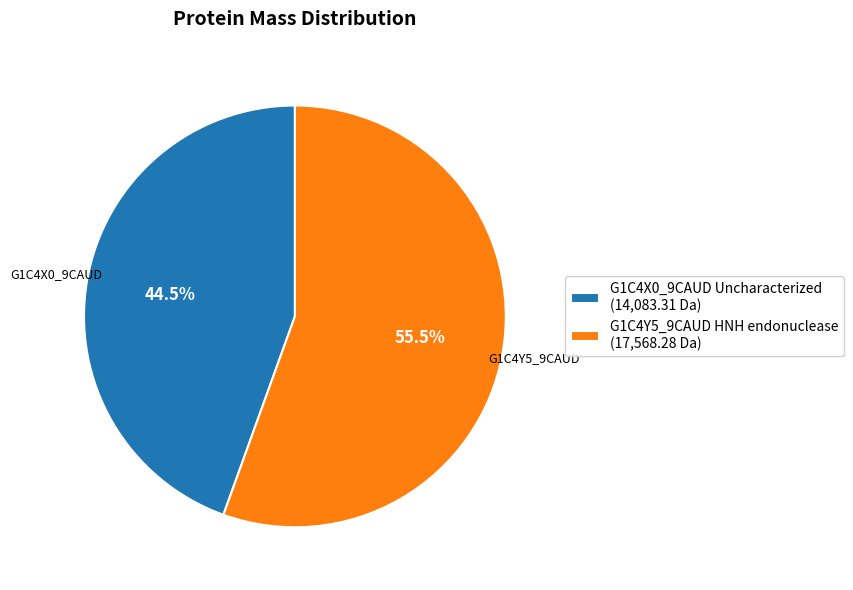

What is the ratio of the value at G1C4X0_9CAUD Uncharacterized (14,083.31 Da) to the value at G1C4Y5_9CAUD HNH endonuclease (17,568.28 Da)?

0.8